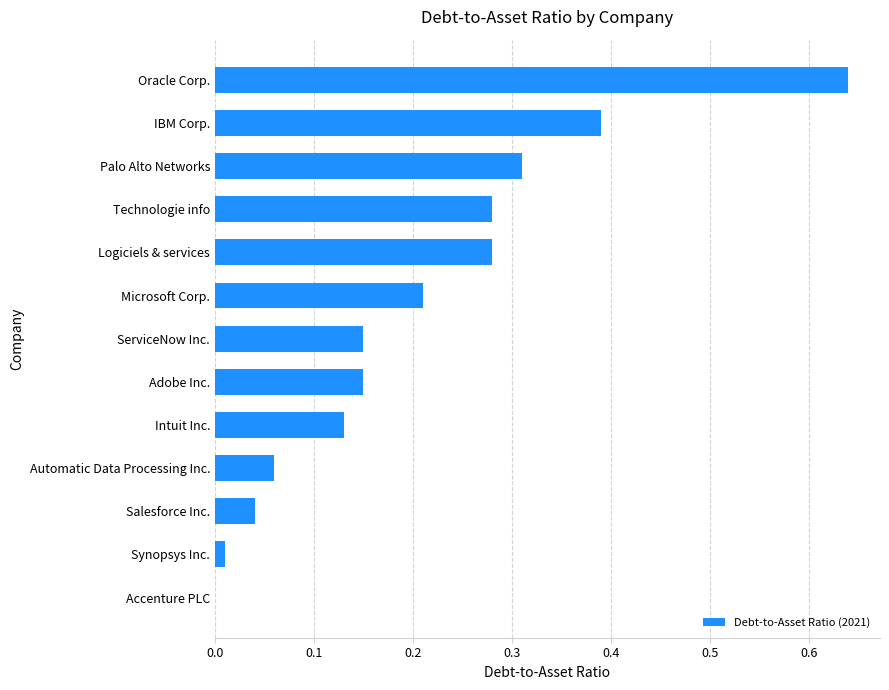

True or false: the data shows 0.2 at Adobe Inc..

False